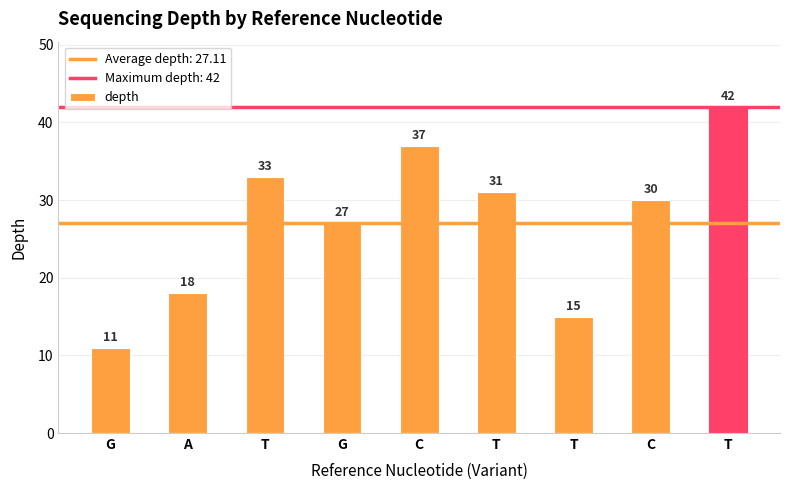

Count the number of categories in the chart.

9